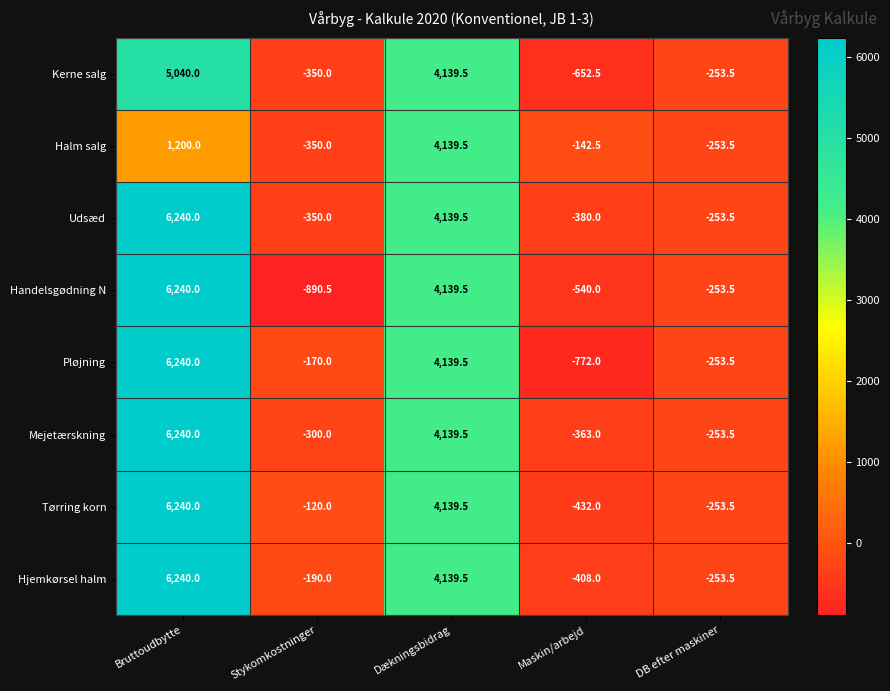

How many values in the Kerne salg series are below -253?

3